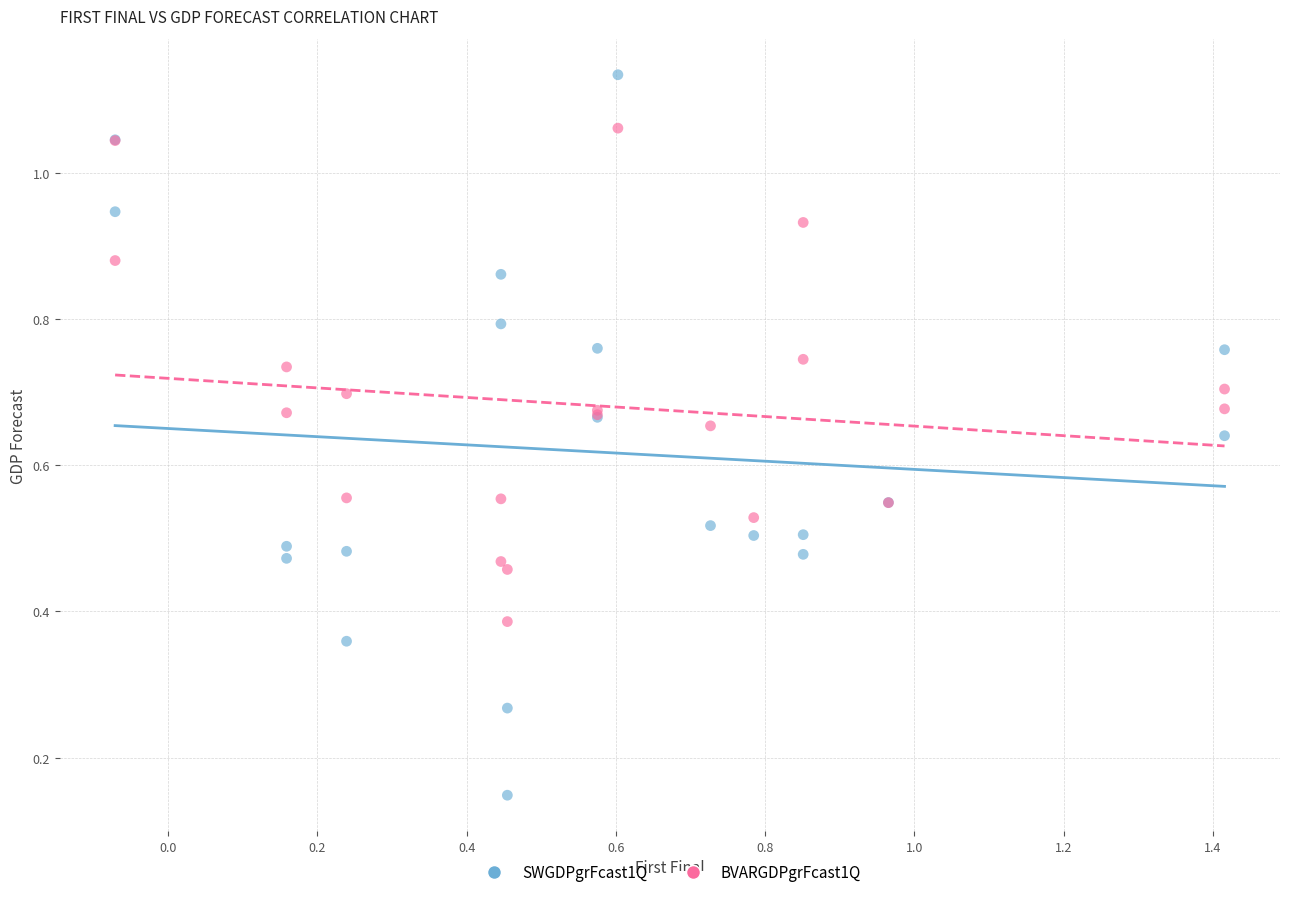

Which series reaches the maximum Y coordinate?

SWGDPgrFcast1Q